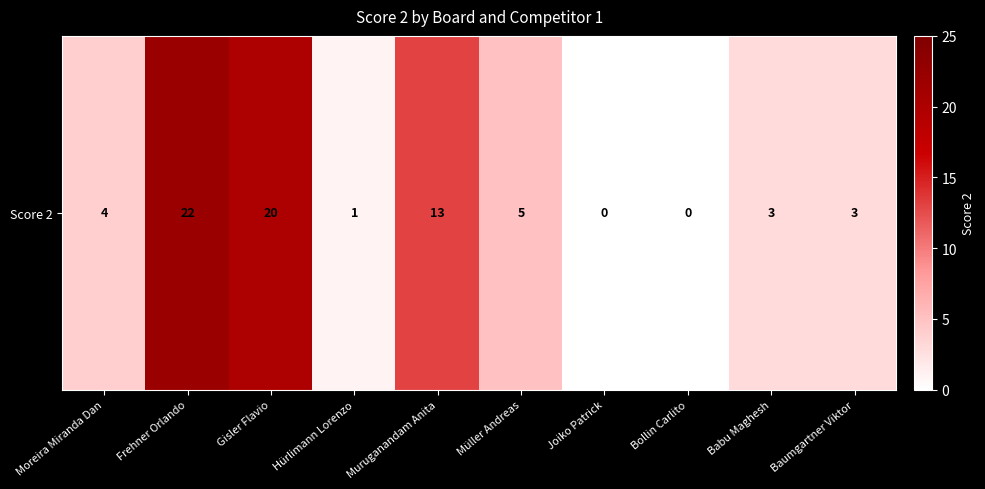

Which category has the highest value across all series?

Frehner Orlando